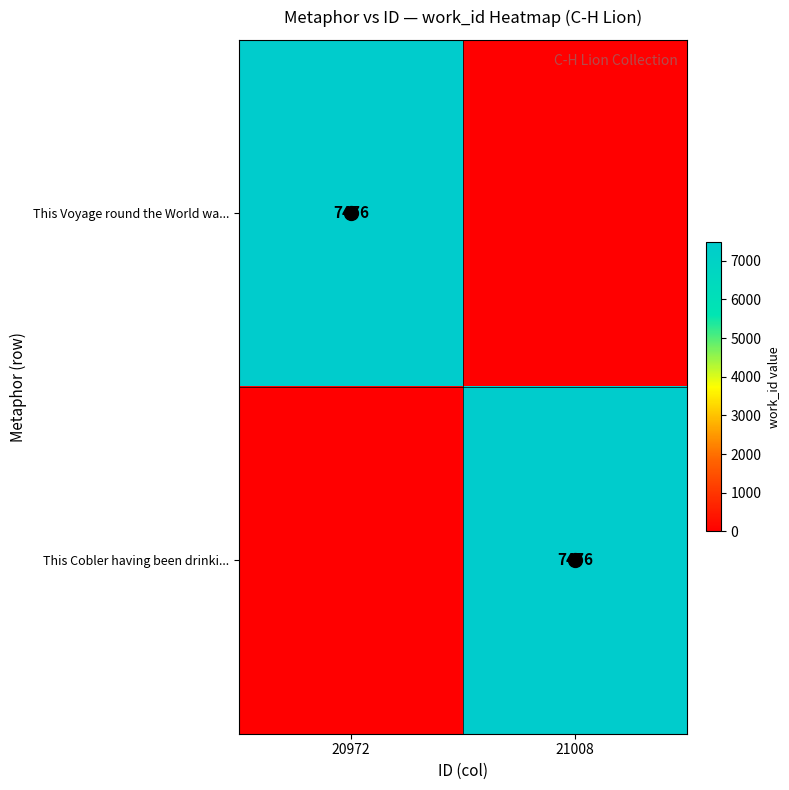

Is it true that This Voyage round the World wa... equals 7476 at 20972?

True